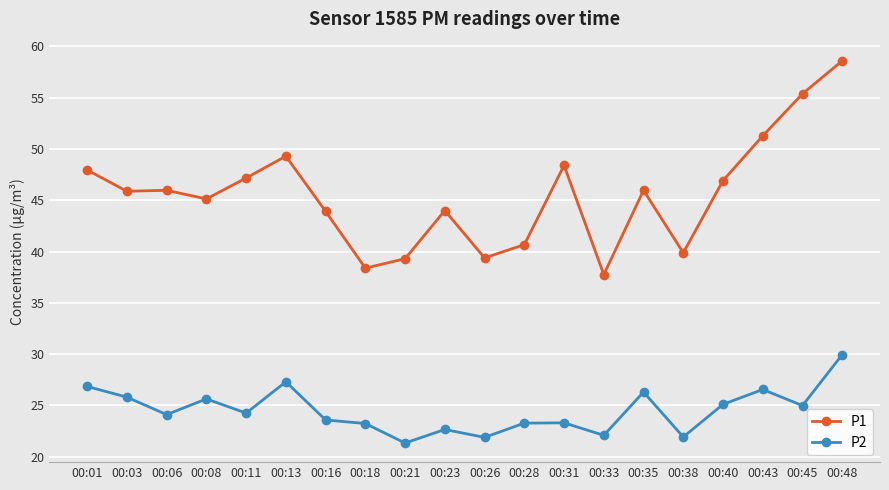

Rank the series by their maximum value, from highest to lowest.

P1, P2